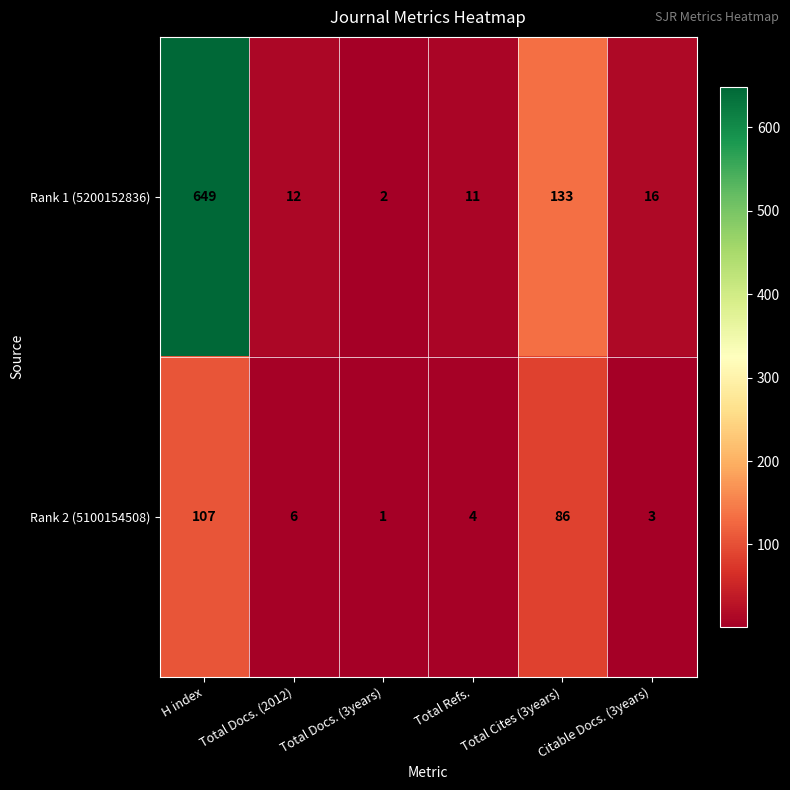

Which series has the largest total across all categories?

Rank 1 (5200152836)